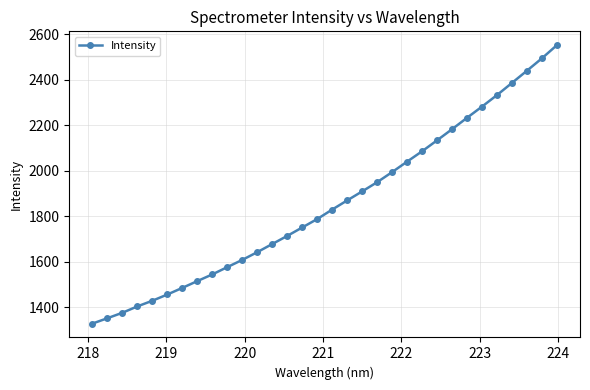

How many lines are shown in the chart?

1